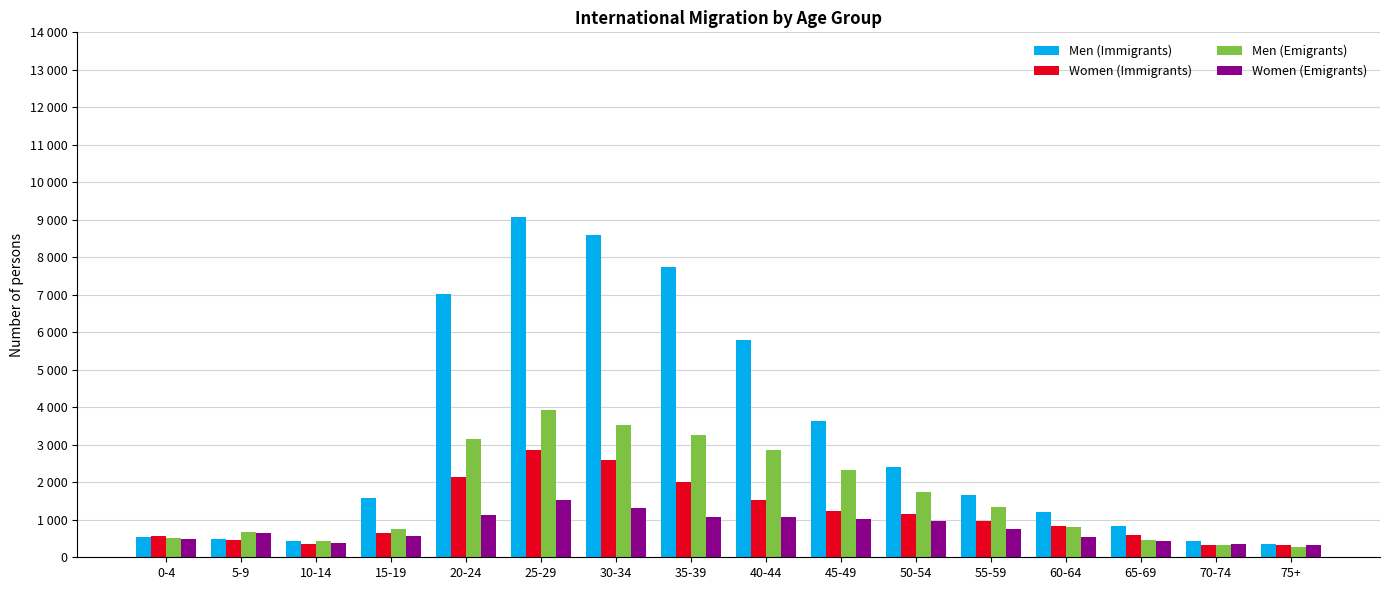

List the labels in order of Men (Emigrants) value, largest first.

25-29, 30-34, 35-39, 20-24, 40-44, 45-49, 50-54, 55-59, 60-64, 15-19, 5-9, 0-4, 65-69, 10-14, 70-74, 75+